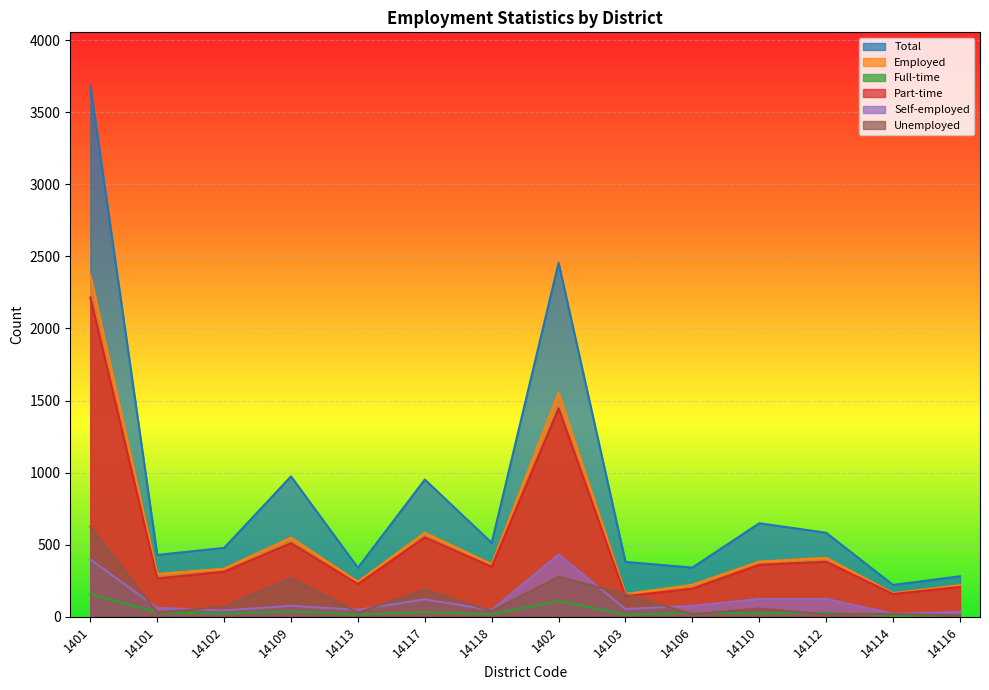

What is the approximate value of Full-time at 14101, to the nearest 50?

50